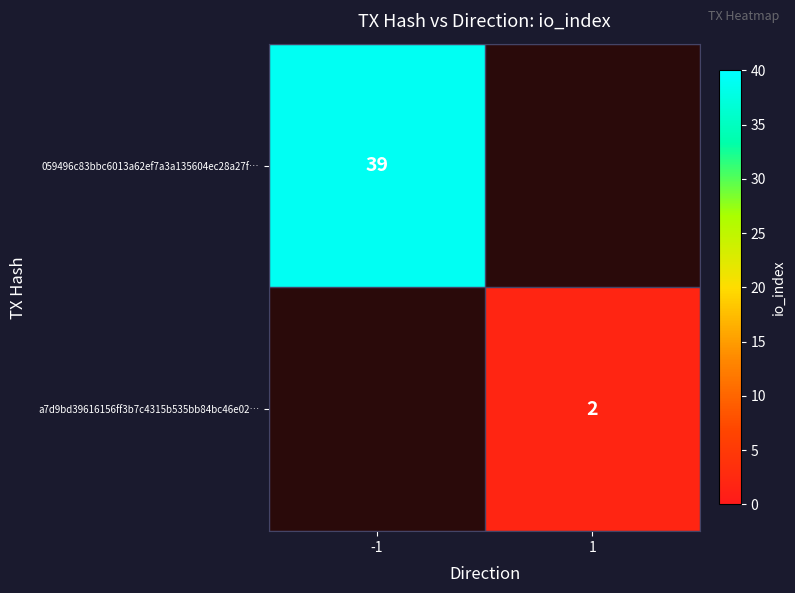

True or false: a7d9bd39616156ff3b7c4315b535bb84bc46e02… has a value of 0.6 at 1.

False